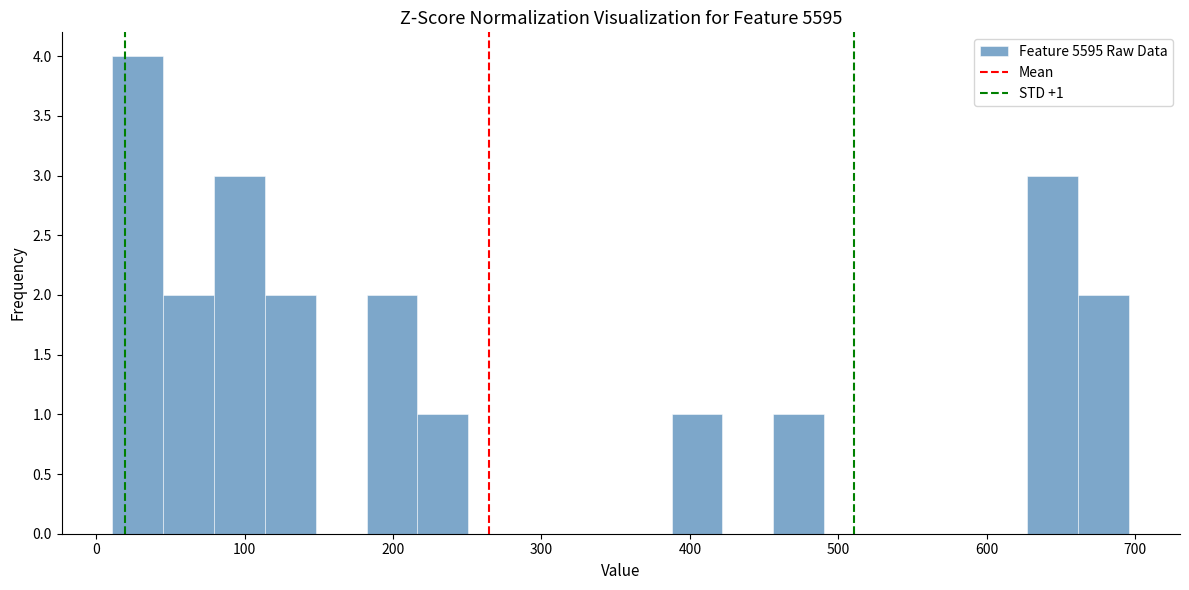

Around what value on the x-axis is the tallest bar? Give the approximate position of its centre, as read against the axis.

30